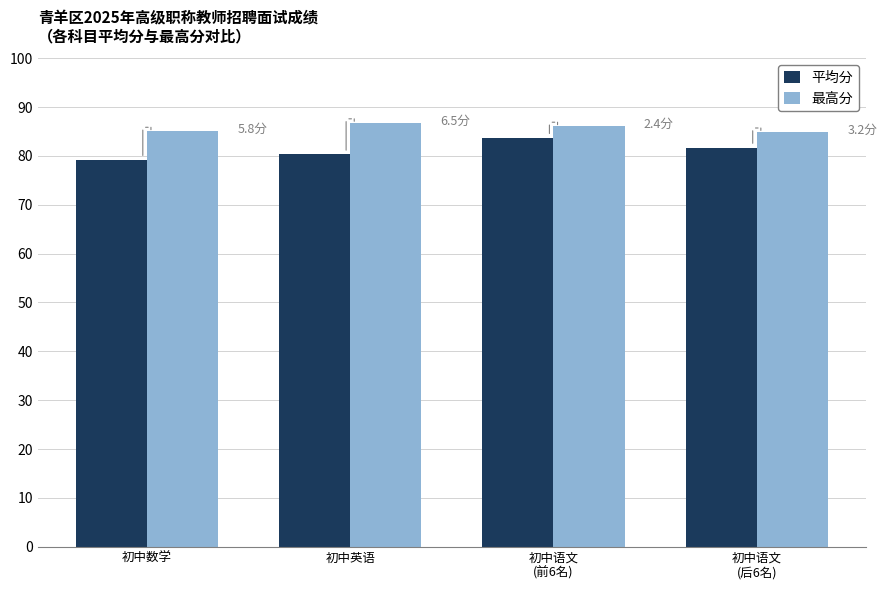

How many values in the 最高分 series exceed 86?

2